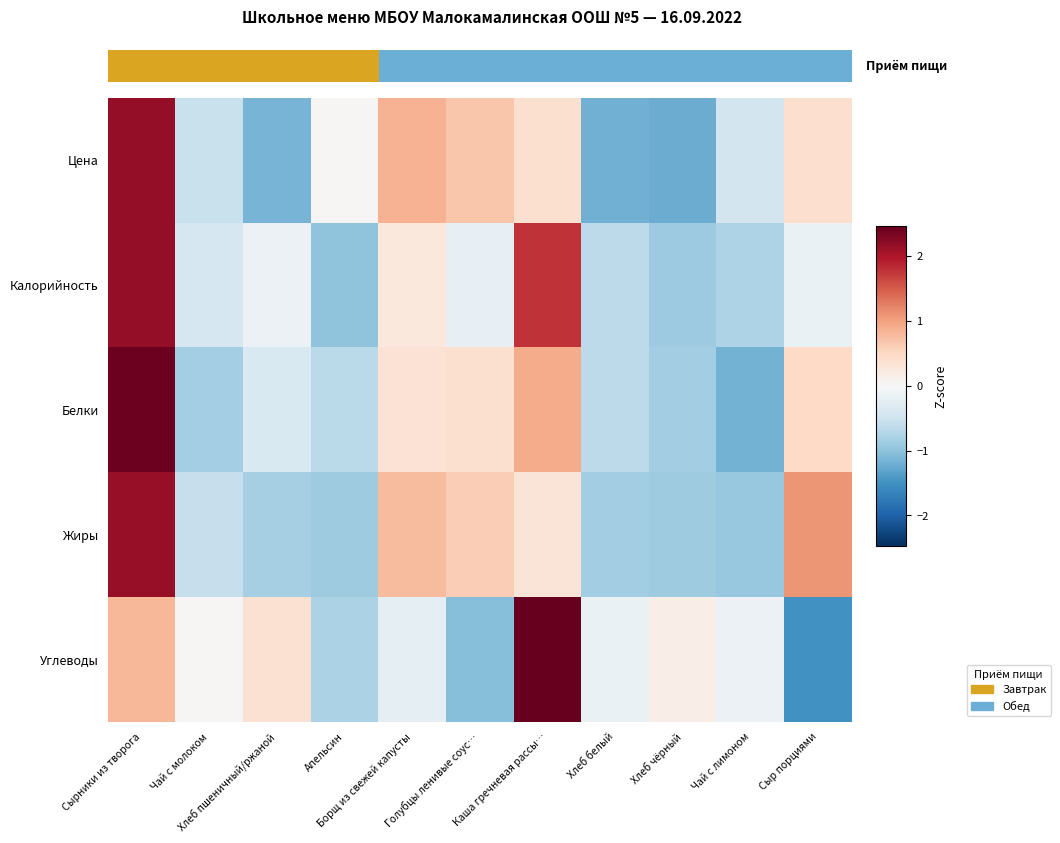

True or false: Углеводы has a value of -0.1 at Борщ из свежей капусты.

False